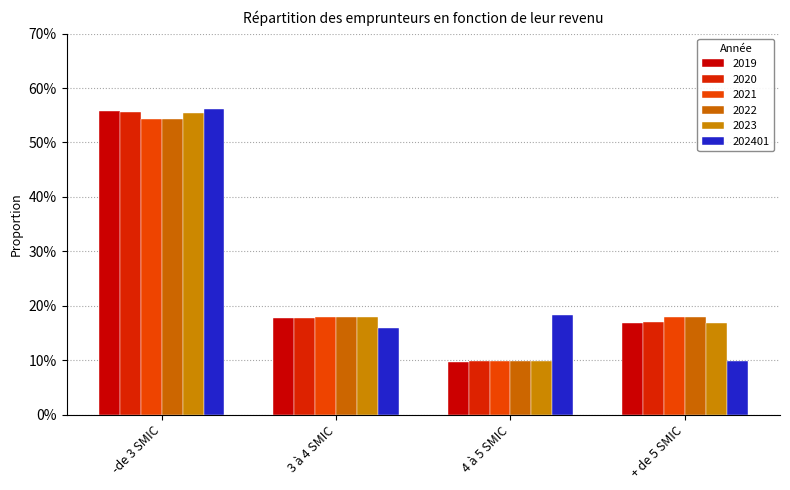

What is the total value across all series at 3 à 4 SMIC?

1.0